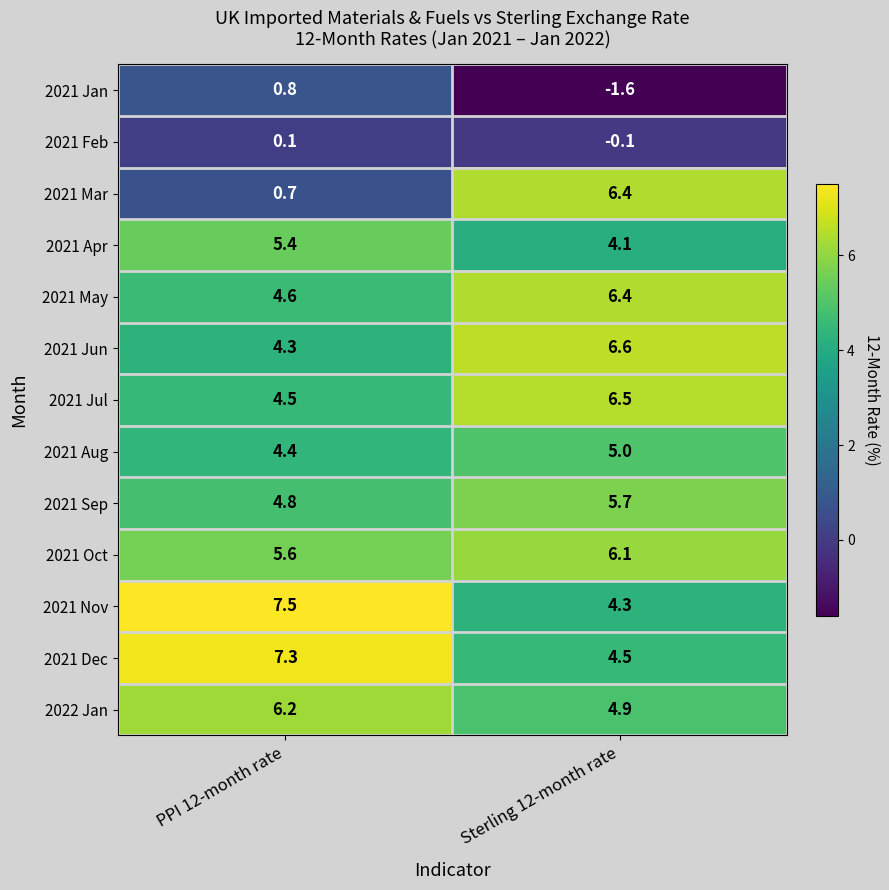

Is it true that 2021 Sep equals 2.4 at Sterling 12-month rate?

False